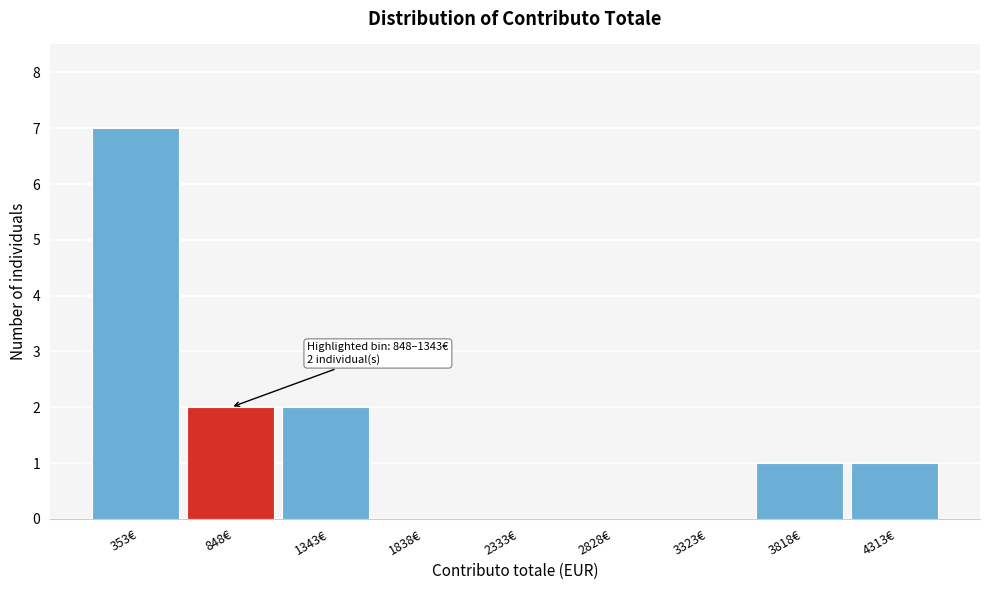

Reading left to right, transcribe all the data shown in this chart.

353€=7	848€=2	1343€=2	1838€=0	2333€=0	2828€=0	3323€=0	3818€=1	4313€=1